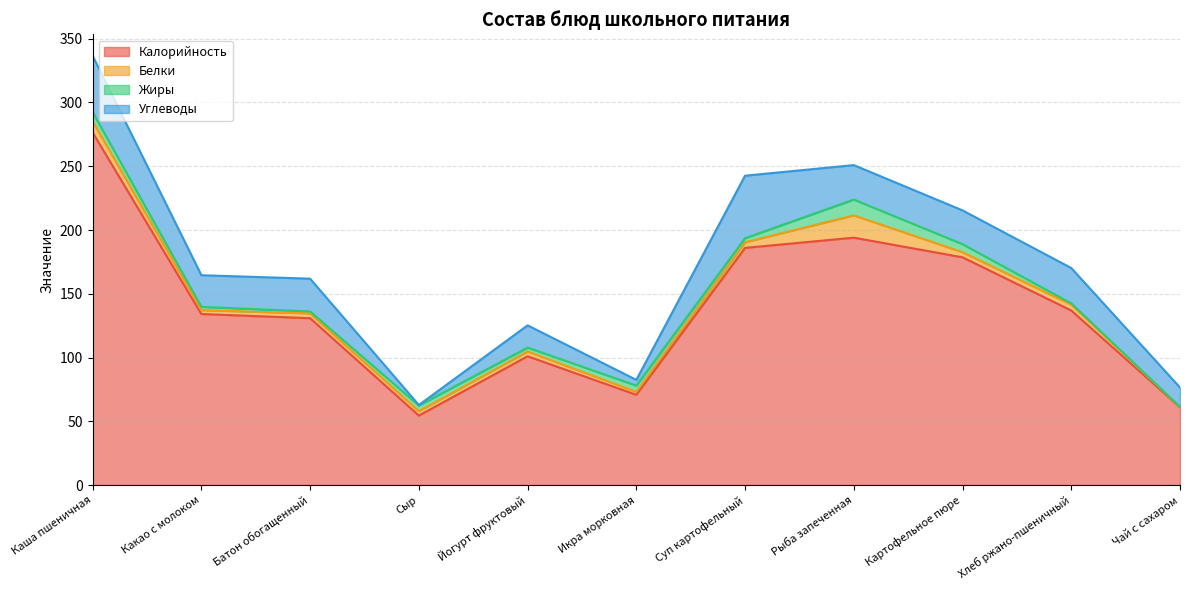

What is the difference between the second highest and second lowest values in the Жиры series?

6.2